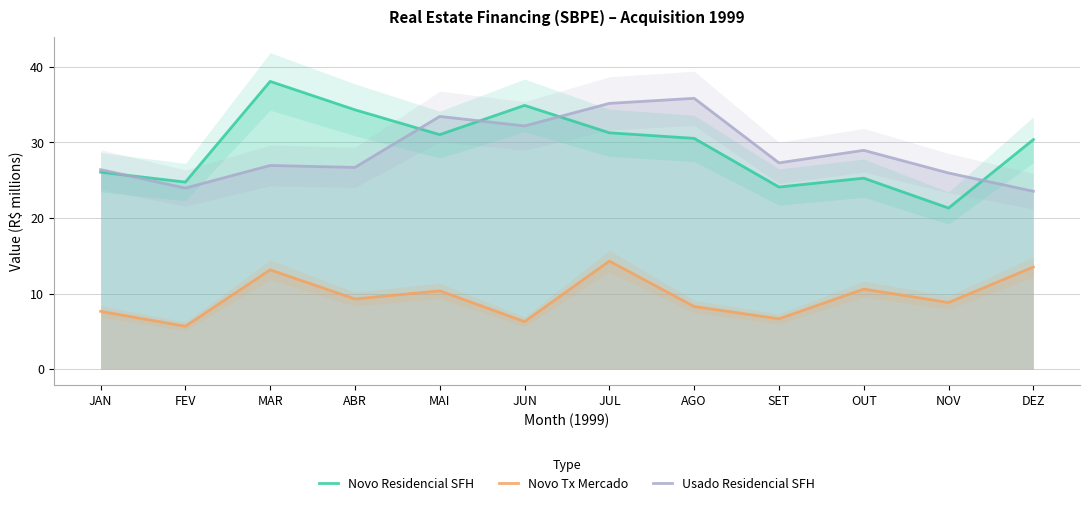

True or false: Novo Tx Mercado and Novo Residencial SFH cross at least once.

False